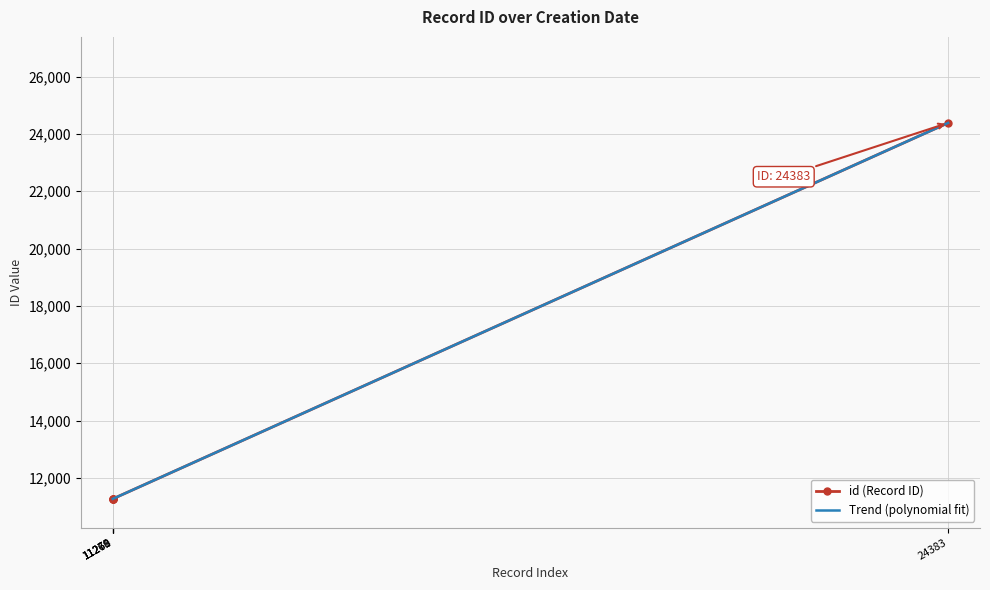

True or false: id (Record ID) has more than 1 points higher than both neighbors.

False